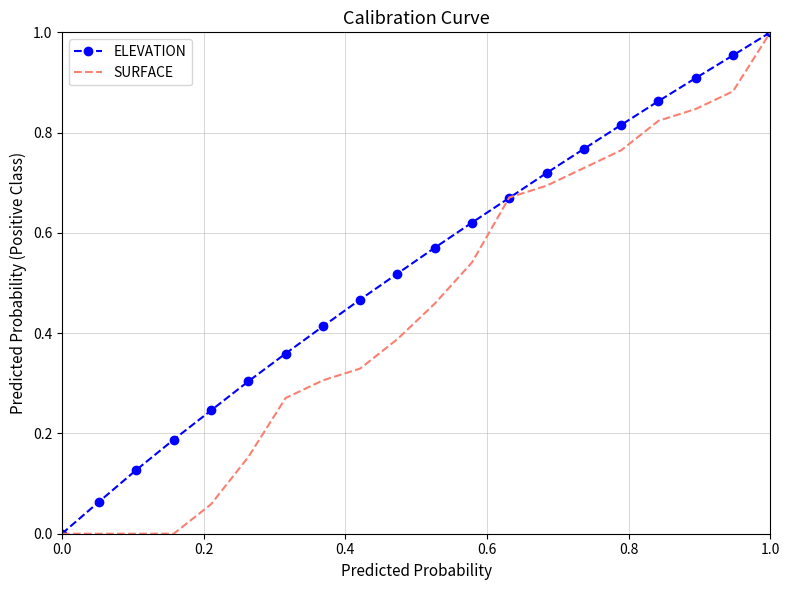

Which series has the largest total across all categories?

ELEVATION